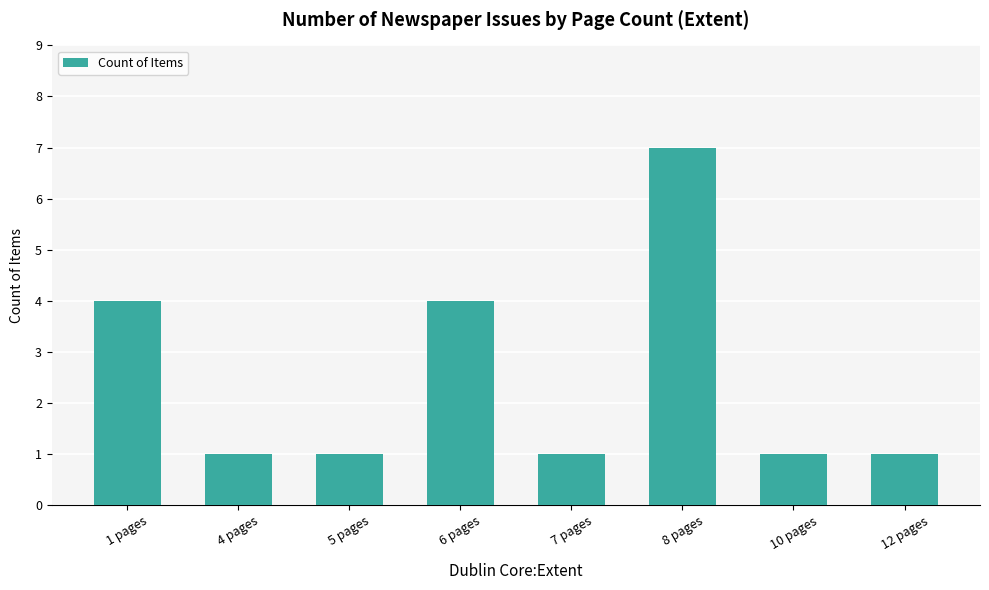

Are the bars horizontal?

No